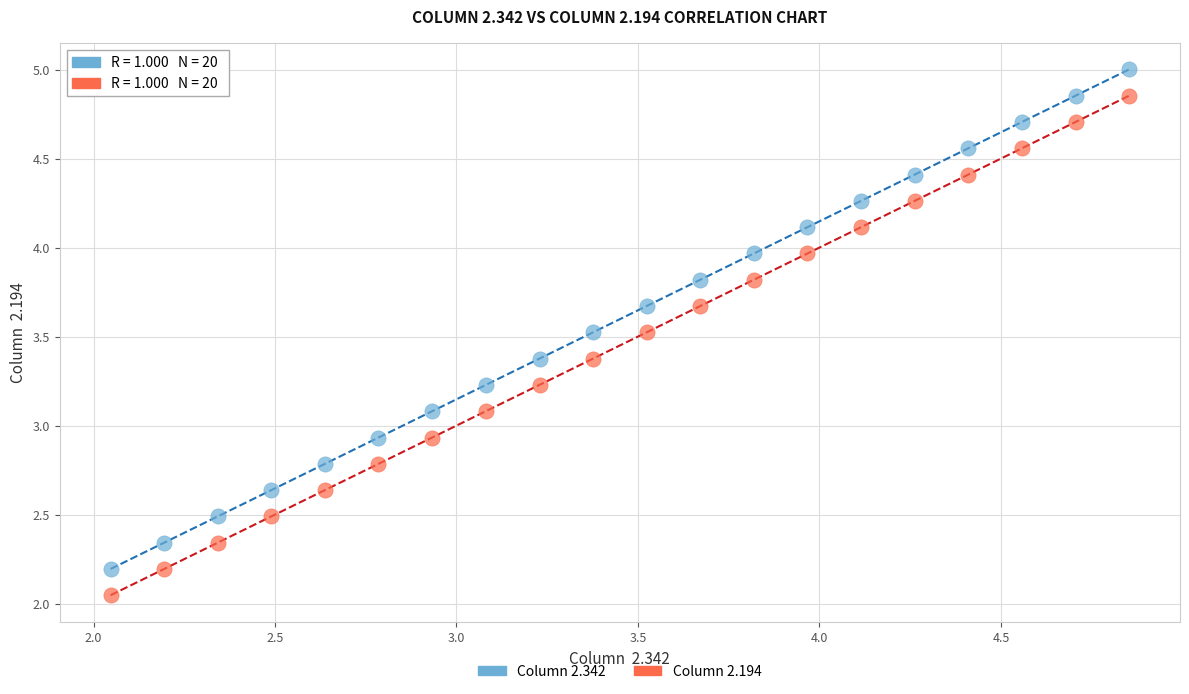

Across all data points, what is the range of Y values (max minus min)?

3.0